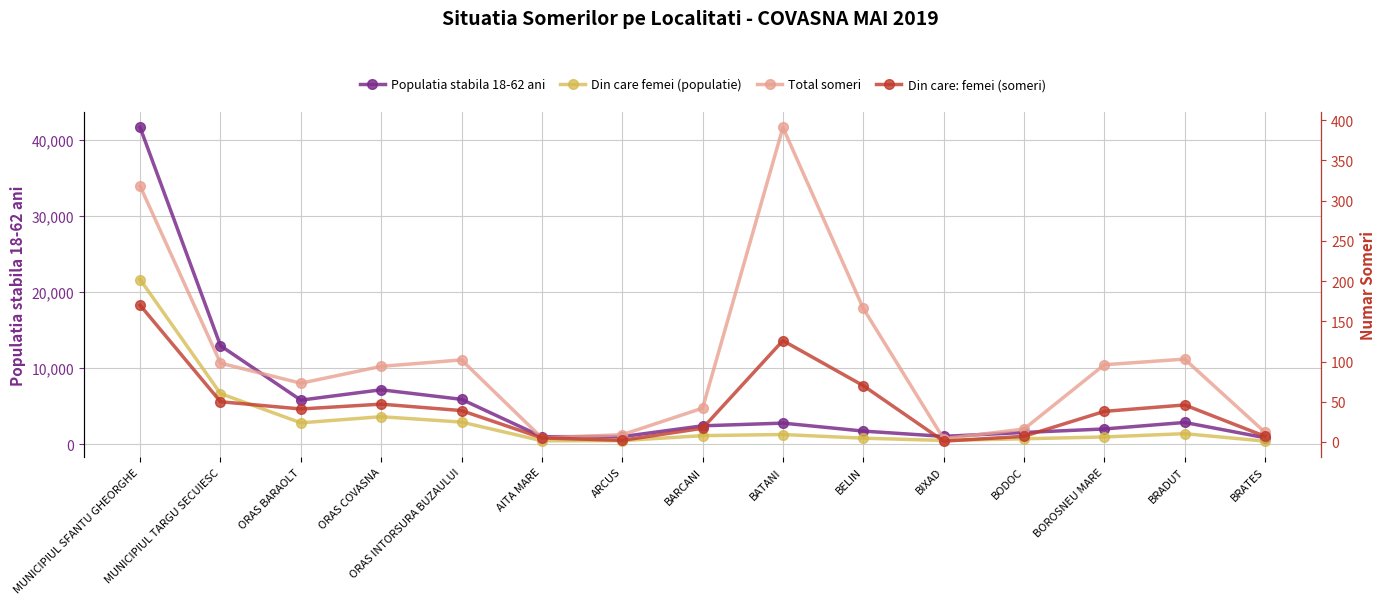

Reading left to right, list all the values displayed in this chart.

Populatia stabila 18-62 ani: 41598	12940	5797	7153	5900	993	1003	2422	2777	1731	1035	1549	2009	2865	860
Din care femei (populatie): 21632	6658	2814	3620	2912	459	475	1133	1280	800	501	720	960	1392	410
Total someri: 318	98	73	94	102	5	9	42	391	166	4	16	96	103	12
Din care: femei (someri): 170	50	41	47	39	5	2	17	126	70	1	7	38	46	7